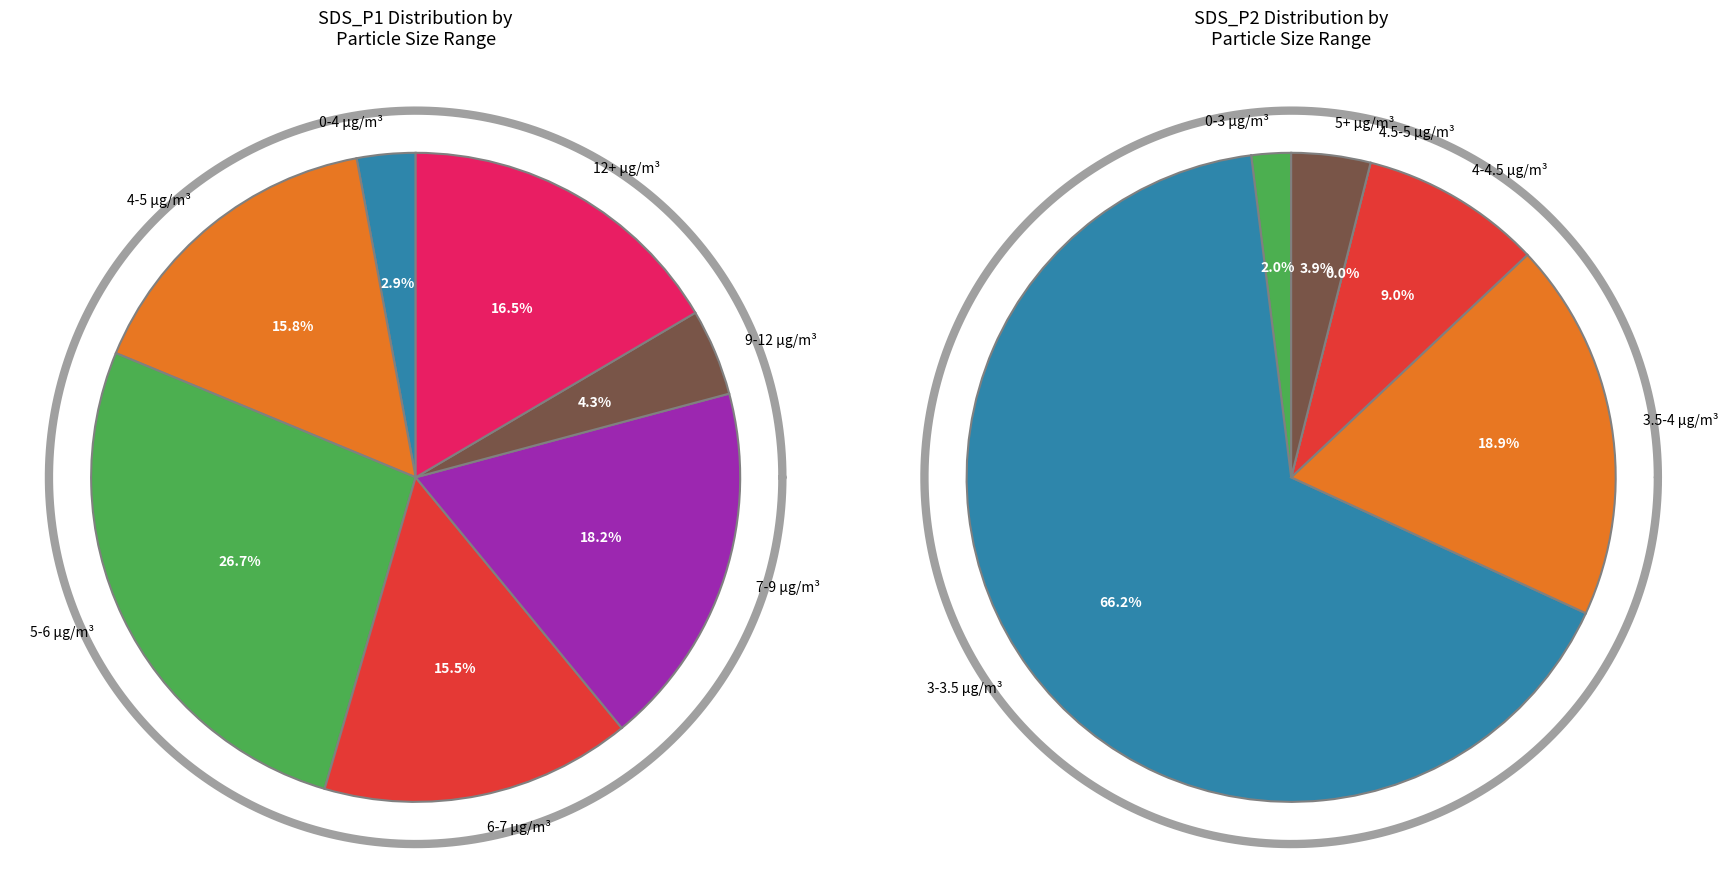

Which slice is the largest?

27